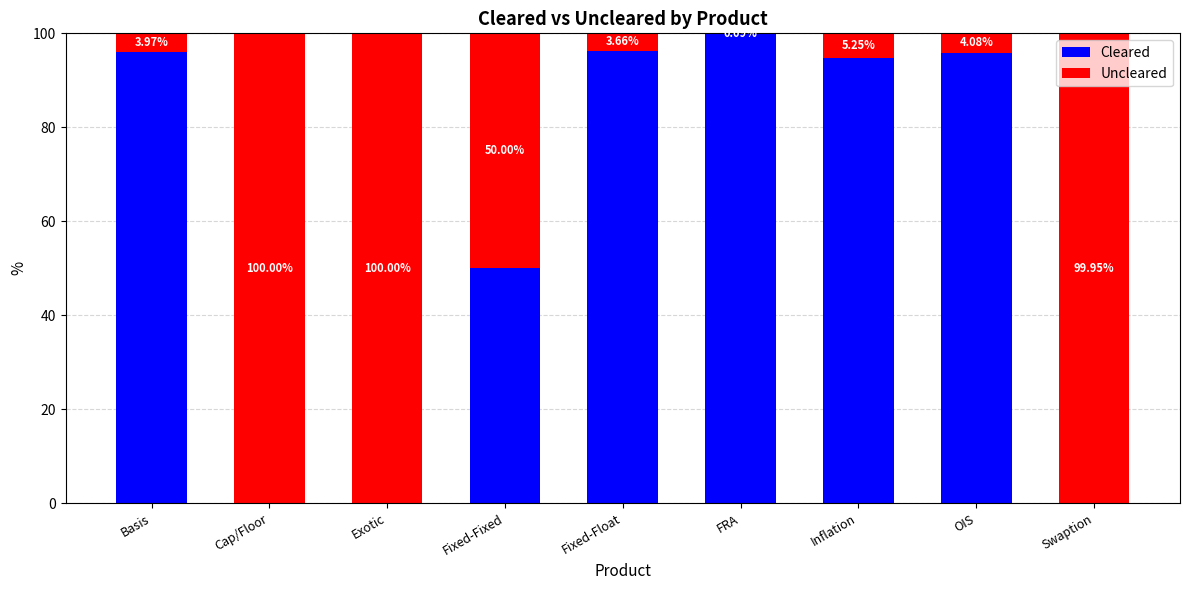

Where is Cleared nearest to the value 49?

Fixed-Fixed